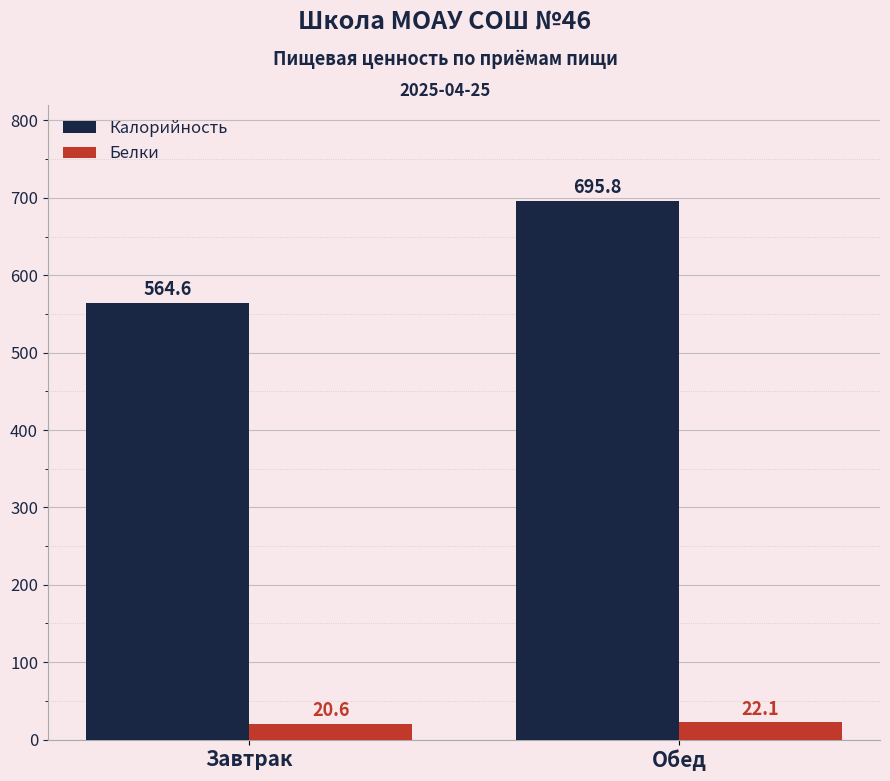

What is the maximum value shown in the chart?

695.8